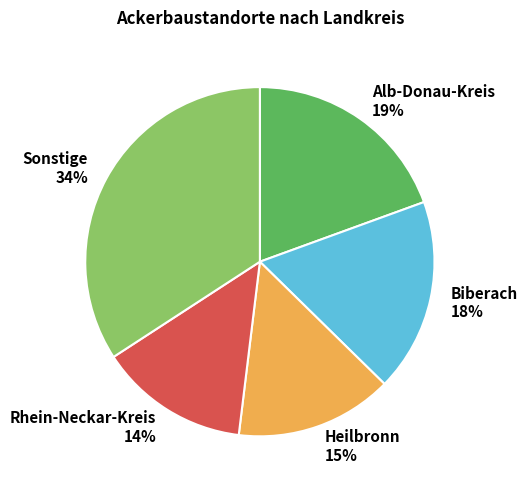

True or false: Heilbronn accounts for 15% of the total.

True